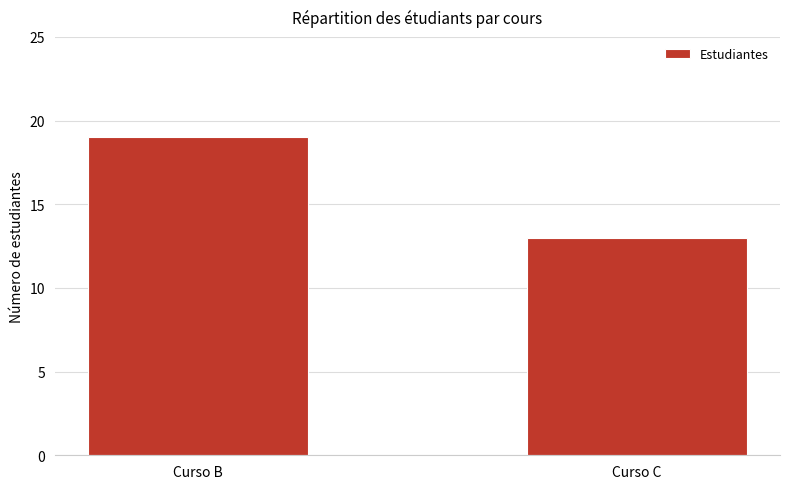

Which has a higher value, Curso B or Curso C?

Curso B